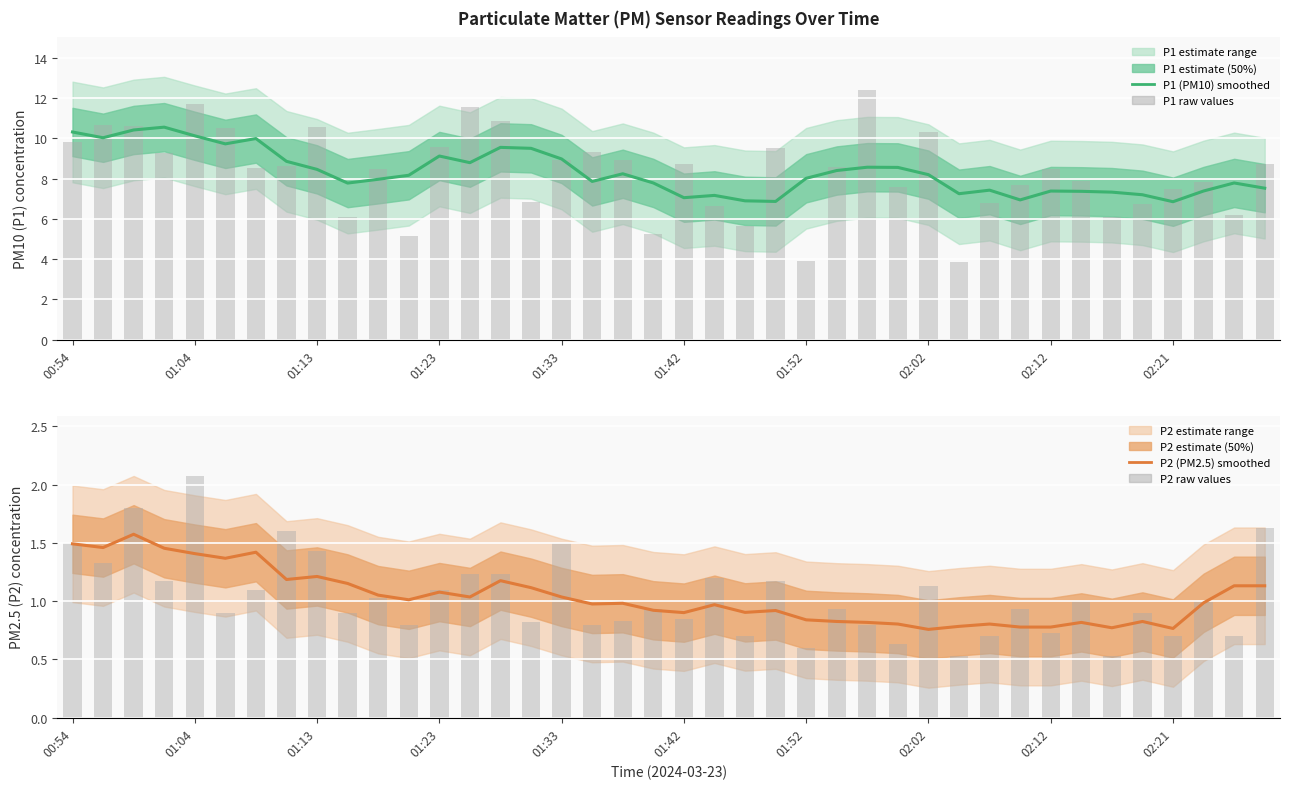

What is the value of the P1 raw bar at the 34th from the left?

7.9